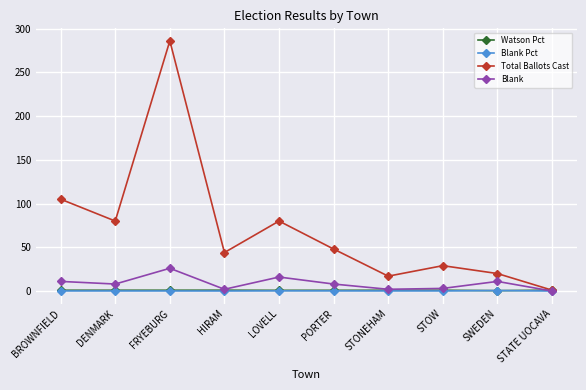

What is the label of the 2nd point from the left?

DENMARK